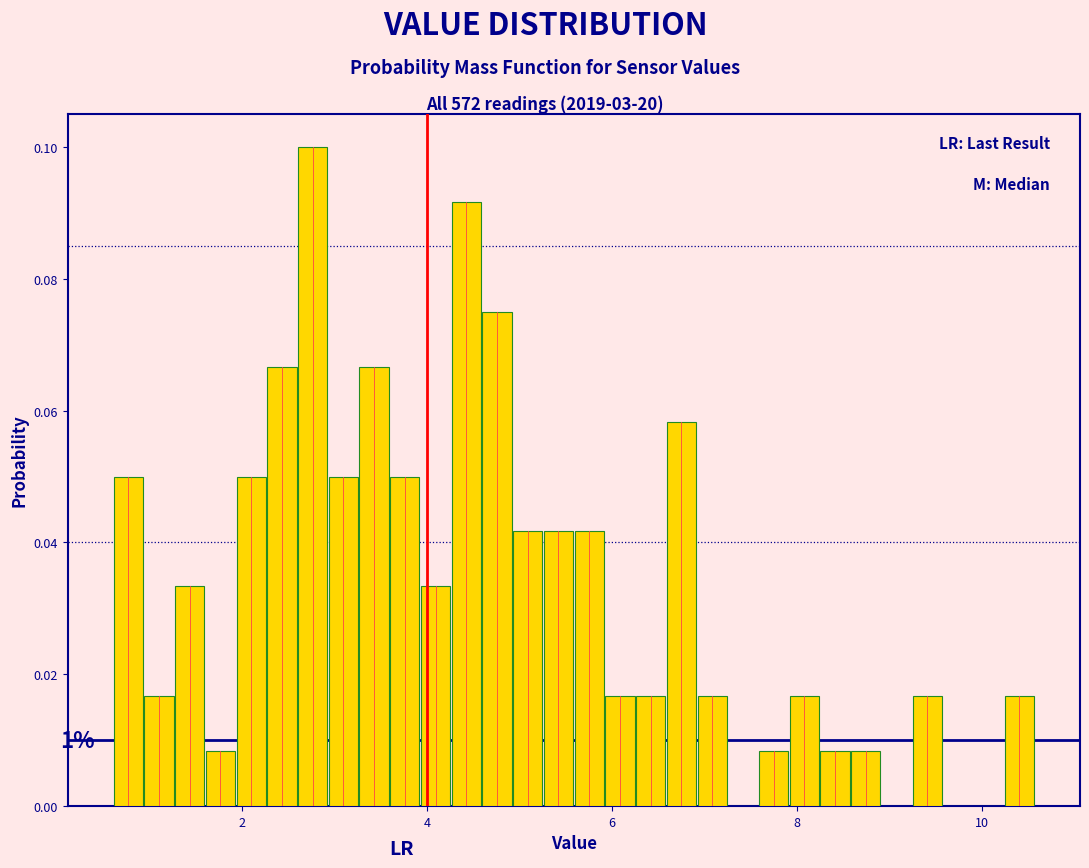

Around what value on the x-axis is the tallest bar? Give the approximate position of its centre, as read against the axis.

2.8